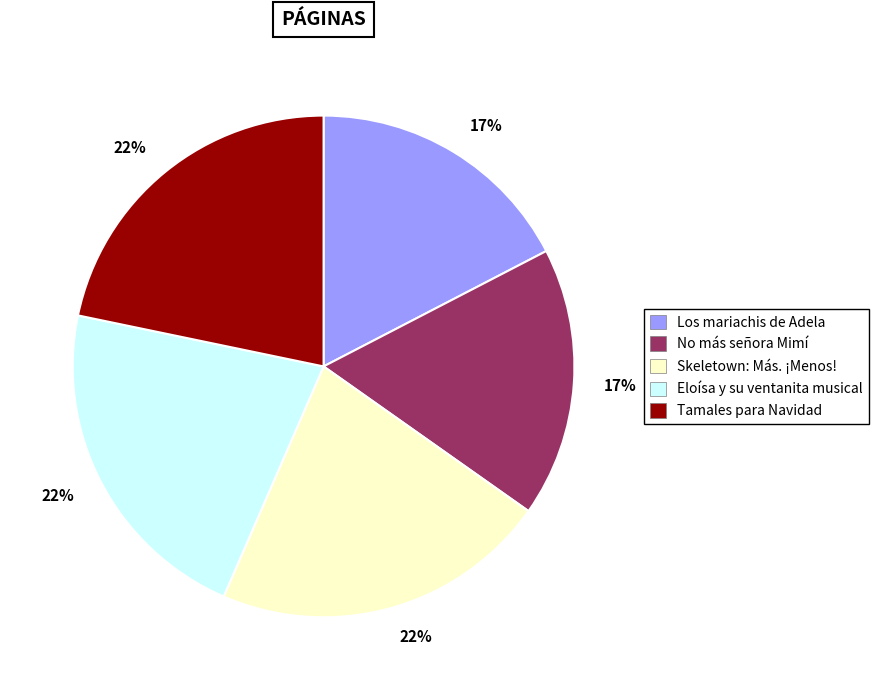

To the nearest percent, what is the average slice percentage?

20%